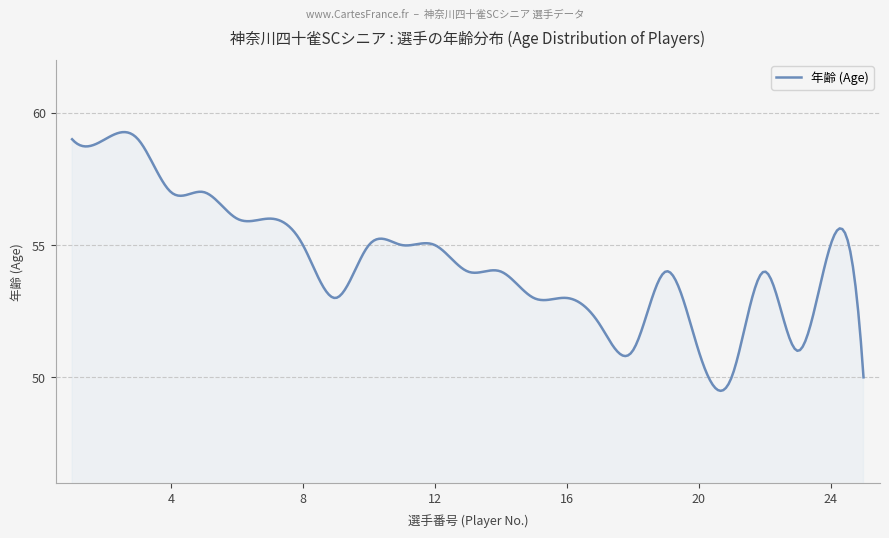

What is the minimum value shown in the chart?

49.5